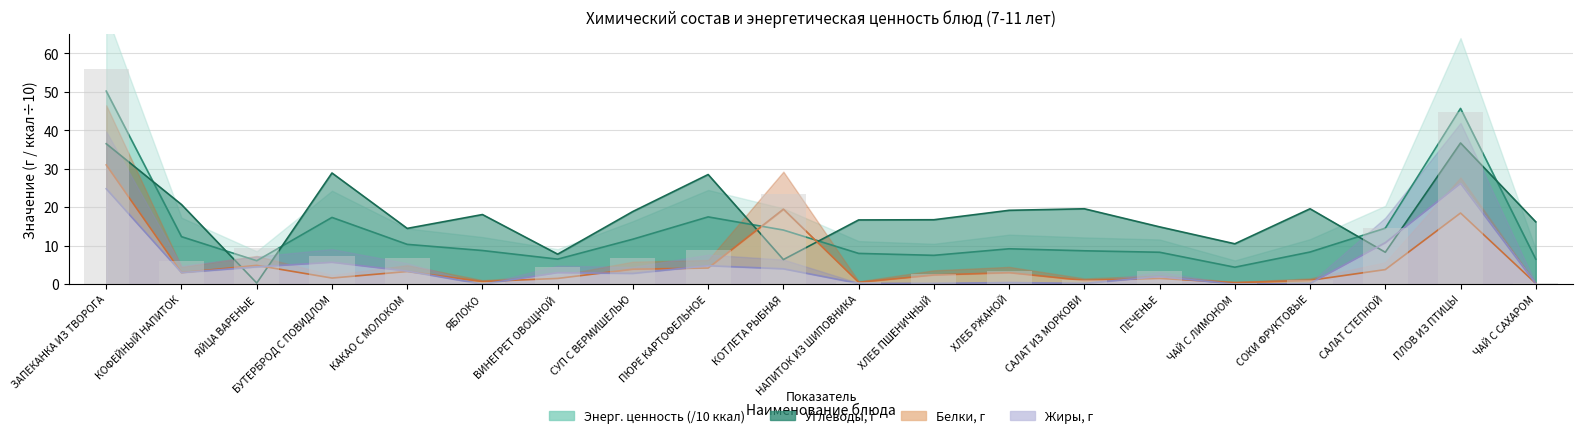

Where is Белки, г nearest to the value 15?

ПЛОВ ИЗ ПТИЦЫ